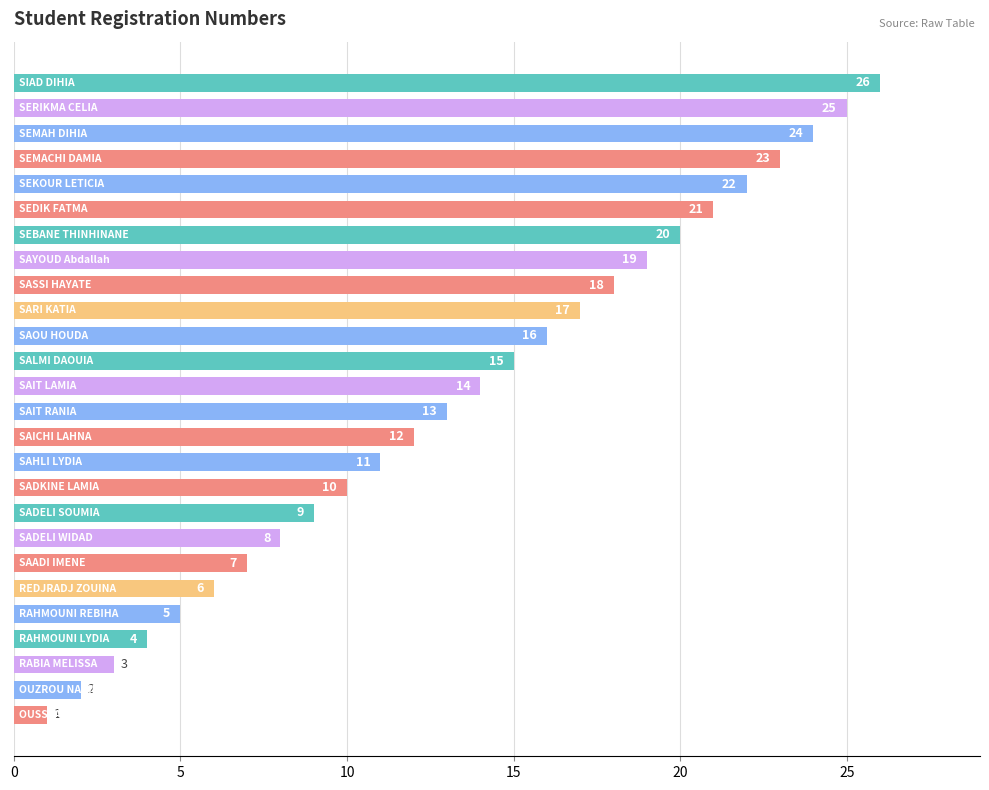

What is the greatest value displayed?

26